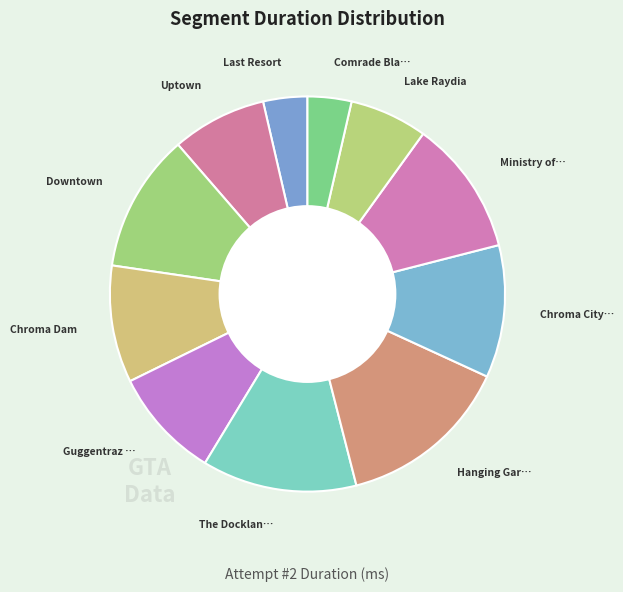

What is the largest slice in the pie chart?

Hanging Gardens